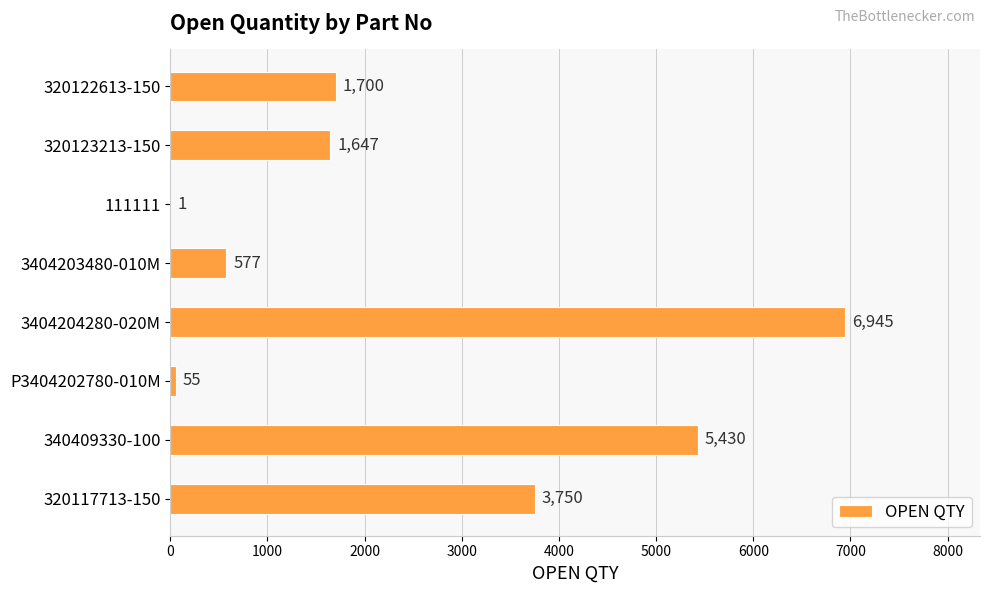

What is the change in value from 320122613-150 to 340409330-100?

+3730